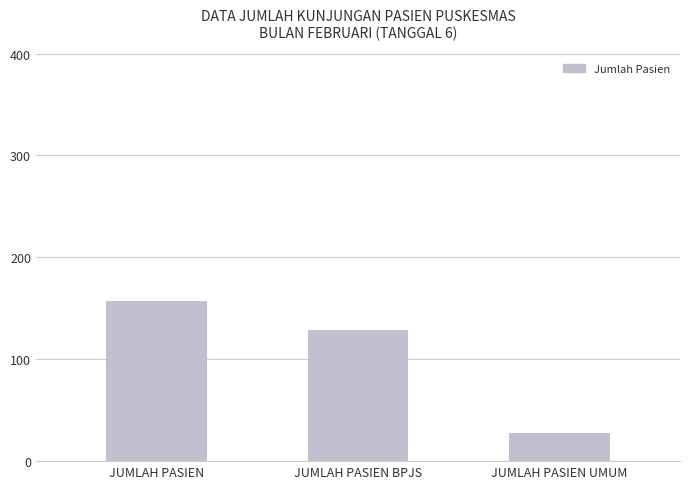

How many distinct data groups are displayed?

1